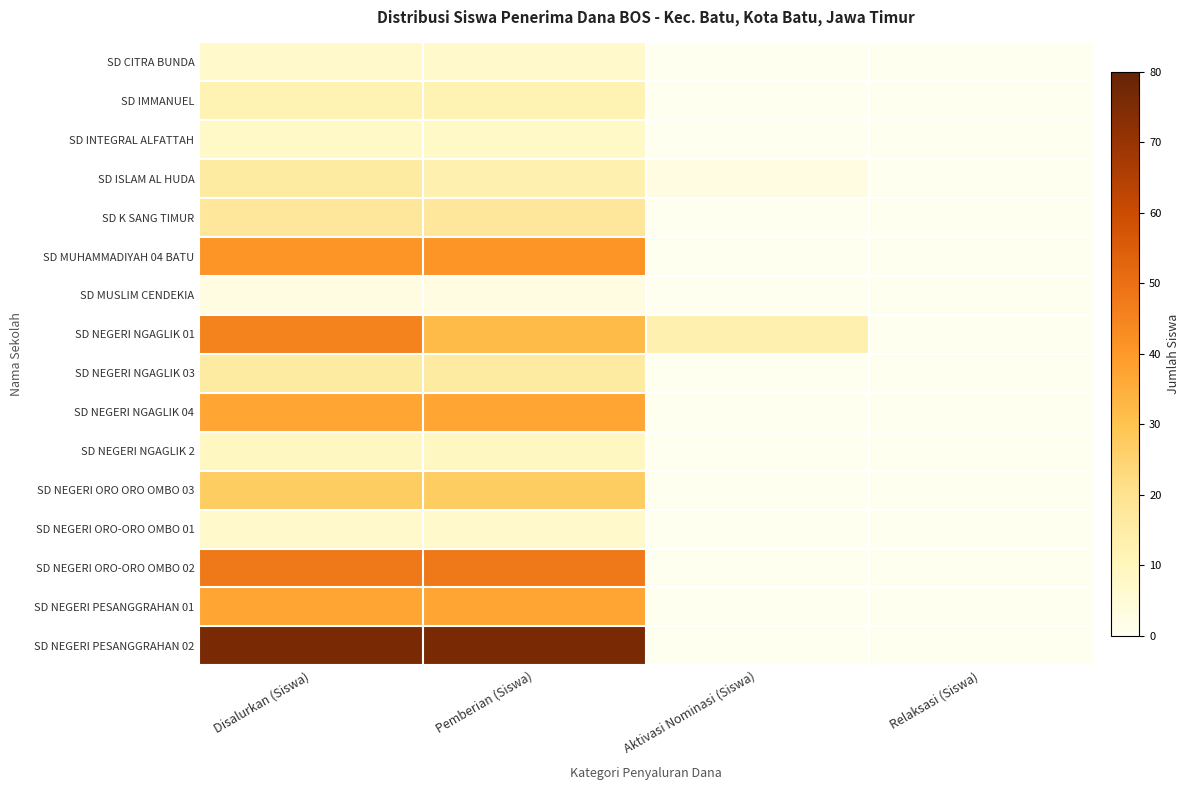

Reading right to left, list all the values displayed in this chart.

SD CITRA BUNDA: Relaksasi (Siswa)=0	Aktivasi Nominasi (Siswa)=0	Pemberian (Siswa)=7	Disalurkan (Siswa)=7
SD IMMANUEL: Relaksasi (Siswa)=0	Aktivasi Nominasi (Siswa)=0	Pemberian (Siswa)=12	Disalurkan (Siswa)=12
SD INTEGRAL ALFATTAH: Relaksasi (Siswa)=0	Aktivasi Nominasi (Siswa)=0	Pemberian (Siswa)=8	Disalurkan (Siswa)=8
SD ISLAM AL HUDA: Relaksasi (Siswa)=0	Aktivasi Nominasi (Siswa)=3	Pemberian (Siswa)=13	Disalurkan (Siswa)=16
SD K SANG TIMUR: Relaksasi (Siswa)=0	Aktivasi Nominasi (Siswa)=0	Pemberian (Siswa)=18	Disalurkan (Siswa)=18
SD MUHAMMADIYAH 04 BATU: Relaksasi (Siswa)=0	Aktivasi Nominasi (Siswa)=0	Pemberian (Siswa)=41	Disalurkan (Siswa)=41
SD MUSLIM CENDEKIA: Relaksasi (Siswa)=0	Aktivasi Nominasi (Siswa)=0	Pemberian (Siswa)=3	Disalurkan (Siswa)=3
SD NEGERI NGAGLIK 01: Relaksasi (Siswa)=0	Aktivasi Nominasi (Siswa)=13	Pemberian (Siswa)=32	Disalurkan (Siswa)=45
SD NEGERI NGAGLIK 03: Relaksasi (Siswa)=0	Aktivasi Nominasi (Siswa)=0	Pemberian (Siswa)=16	Disalurkan (Siswa)=16
SD NEGERI NGAGLIK 04: Relaksasi (Siswa)=0	Aktivasi Nominasi (Siswa)=0	Pemberian (Siswa)=37	Disalurkan (Siswa)=37
SD NEGERI NGAGLIK 2: Relaksasi (Siswa)=0	Aktivasi Nominasi (Siswa)=0	Pemberian (Siswa)=9	Disalurkan (Siswa)=9
SD NEGERI ORO ORO OMBO 03: Relaksasi (Siswa)=0	Aktivasi Nominasi (Siswa)=0	Pemberian (Siswa)=27	Disalurkan (Siswa)=27
SD NEGERI ORO-ORO OMBO 01: Relaksasi (Siswa)=0	Aktivasi Nominasi (Siswa)=0	Pemberian (Siswa)=7	Disalurkan (Siswa)=7
SD NEGERI ORO-ORO OMBO 02: Relaksasi (Siswa)=0	Aktivasi Nominasi (Siswa)=0	Pemberian (Siswa)=48	Disalurkan (Siswa)=48
SD NEGERI PESANGGRAHAN 01: Relaksasi (Siswa)=0	Aktivasi Nominasi (Siswa)=0	Pemberian (Siswa)=37	Disalurkan (Siswa)=37
SD NEGERI PESANGGRAHAN 02: Relaksasi (Siswa)=0	Aktivasi Nominasi (Siswa)=0	Pemberian (Siswa)=76	Disalurkan (Siswa)=76